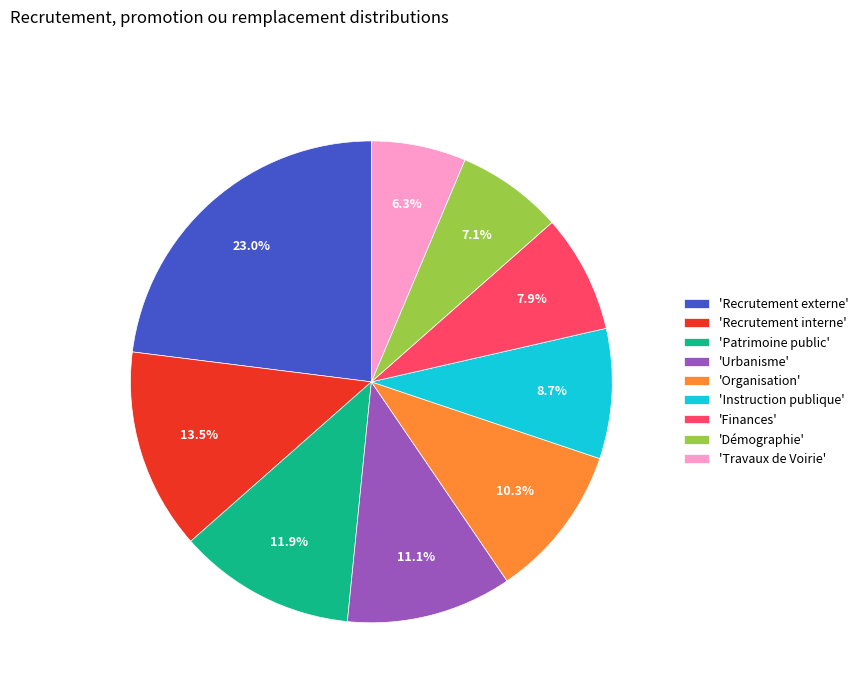

Is there any slice that represents more than half of the pie?

No